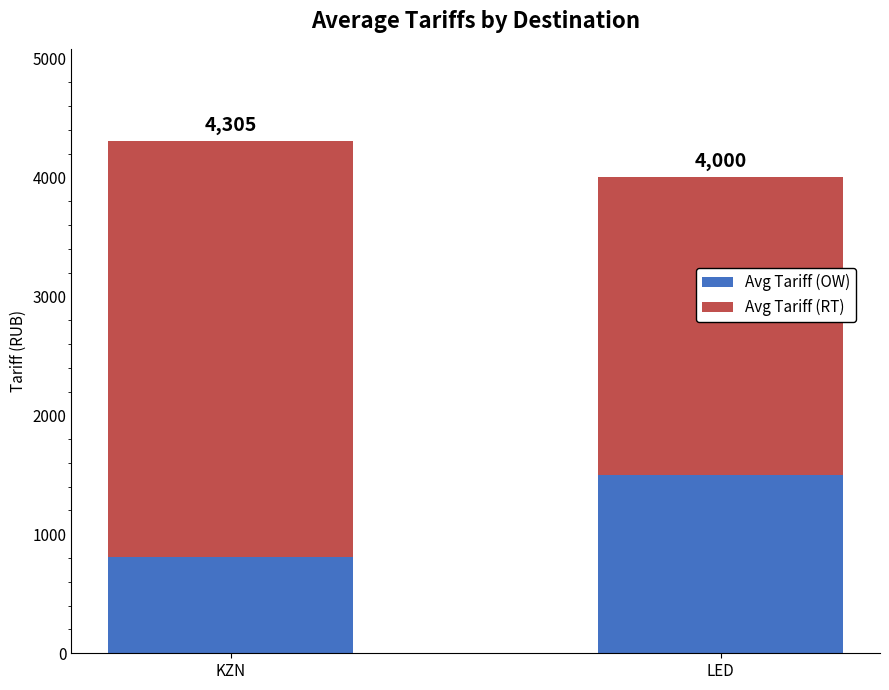

What position from the left is LED?

2